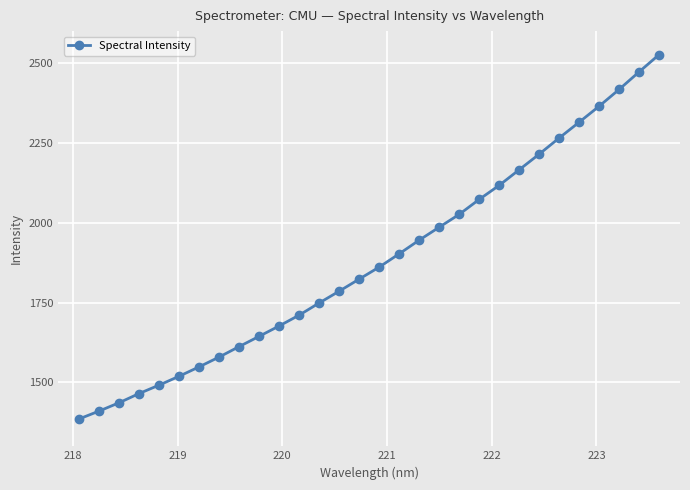

What is the maximum value shown in the chart?

2526.3